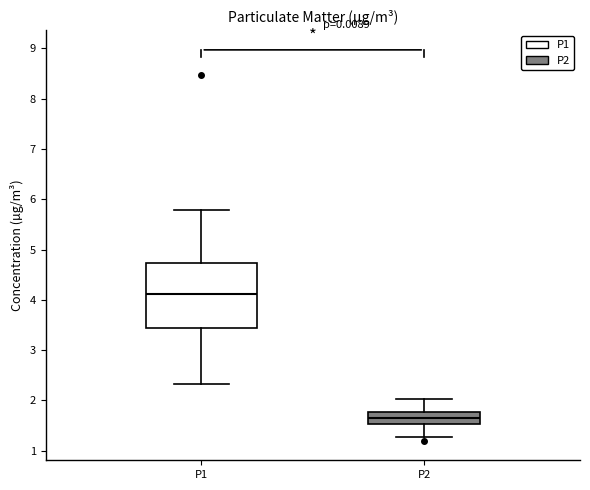

Comparing the boxes themselves (not the whiskers), which one is the tallest?

P1